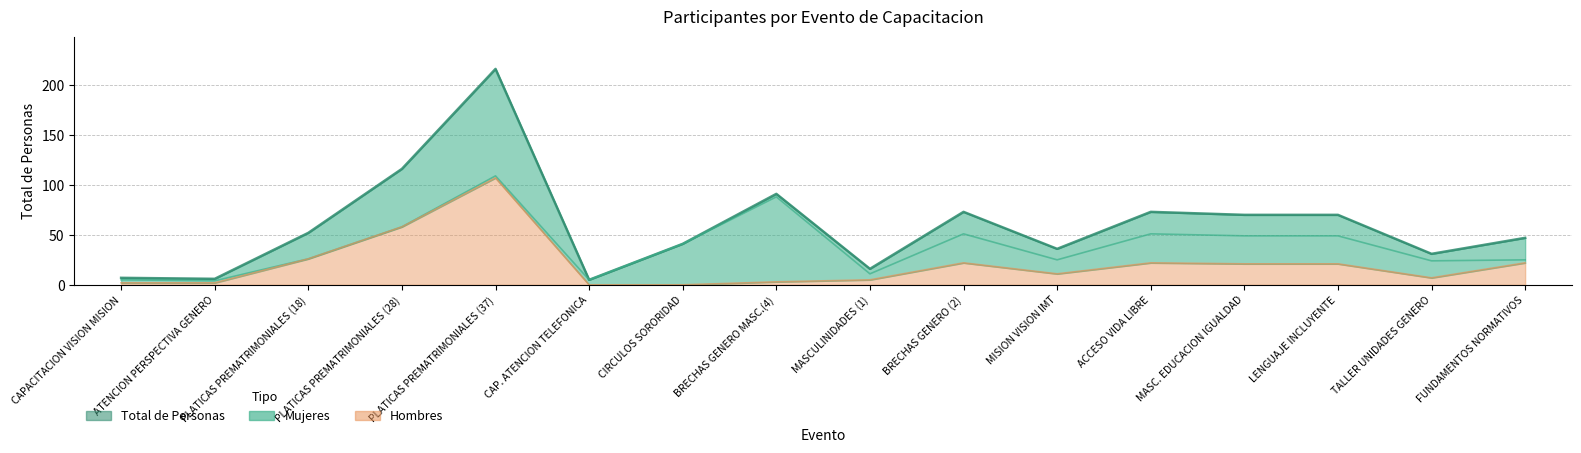

Which series has the largest range (max minus min)?

total